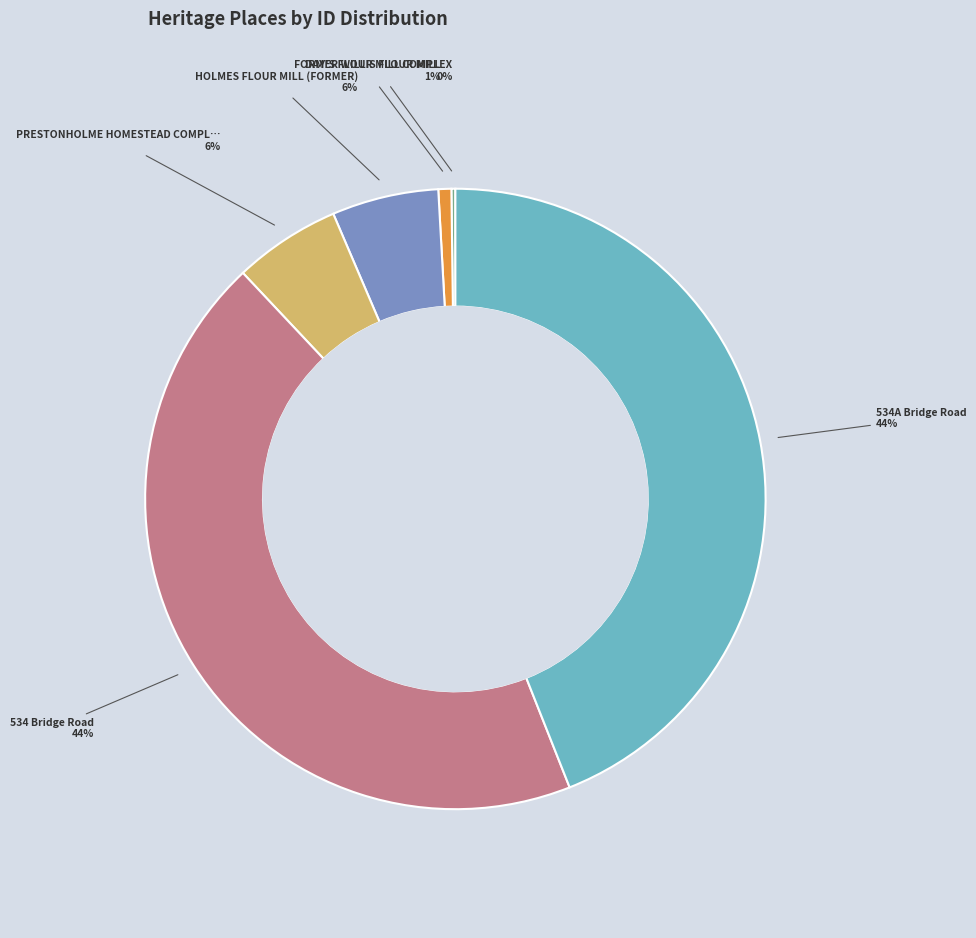

Is there any slice that represents more than half of the pie?

No